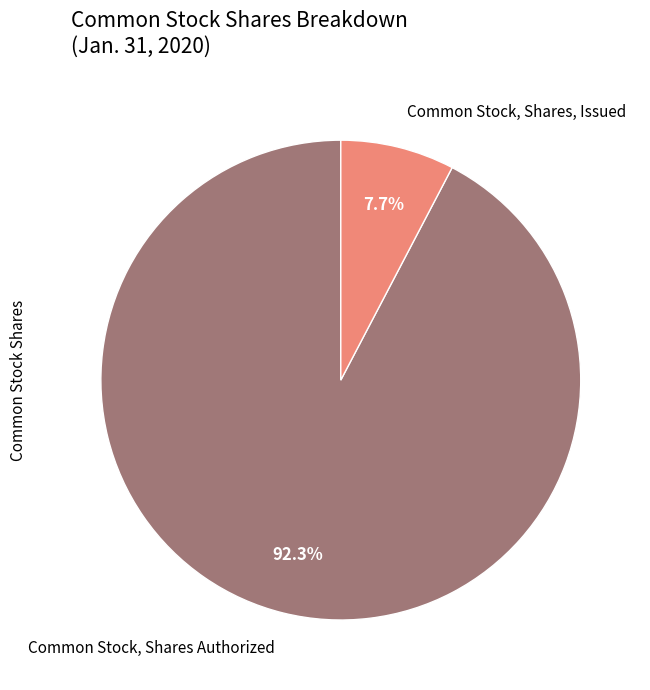

To the nearest percent, what is the difference between the Common Stock, Shares, Issued and Common Stock, Shares Authorized slice percentages?

85%